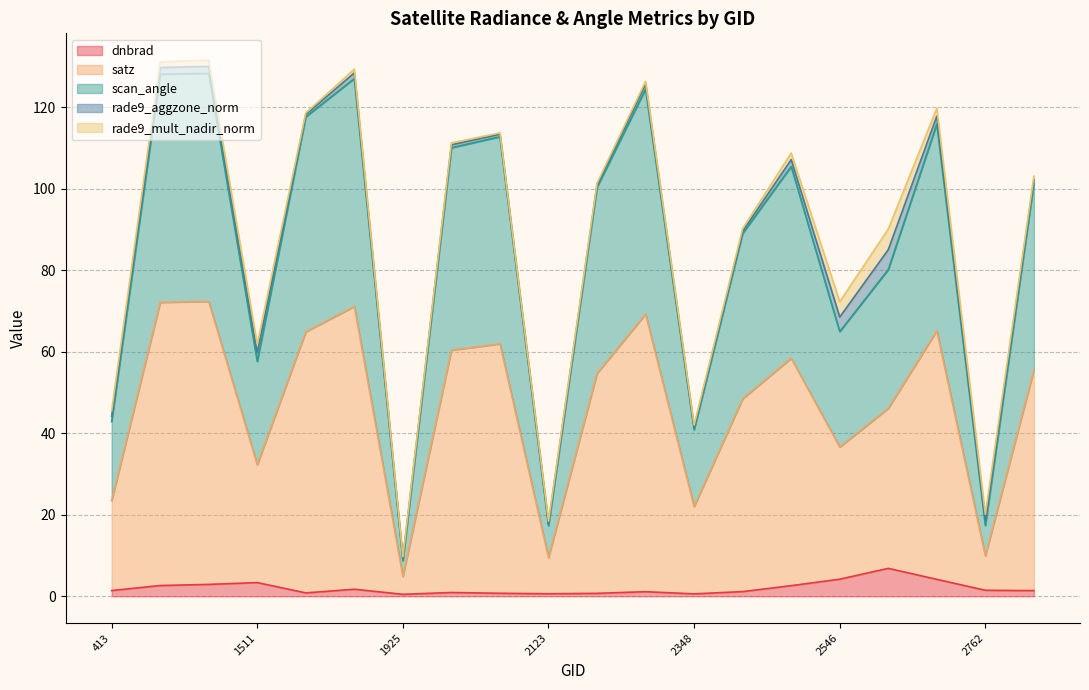

What are all the series names shown in the legend?

dnbrad, satz, scan_angle, rade9_aggzone_norm, rade9_mult_nadir_norm